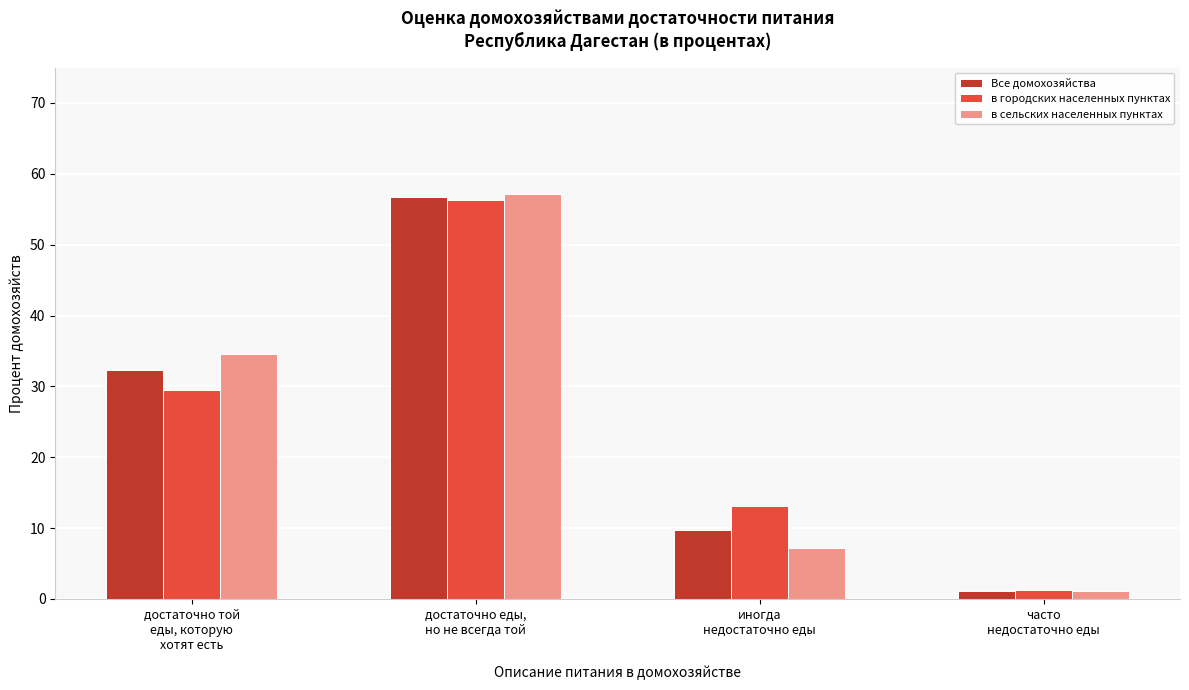

Reading left to right, transcribe all the data shown in this chart.

Все домохозяйства: 32.3	56.8	9.8	1.2
в городских населенных пунктах: 29.5	56.3	13.1	1.2
в сельских населенных пунктах: 34.5	57.1	7.2	1.1